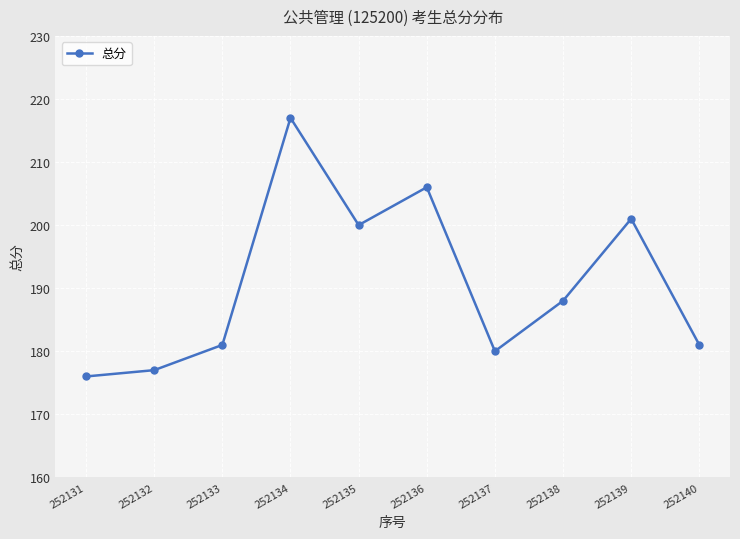

Where is the first local maximum?

252134